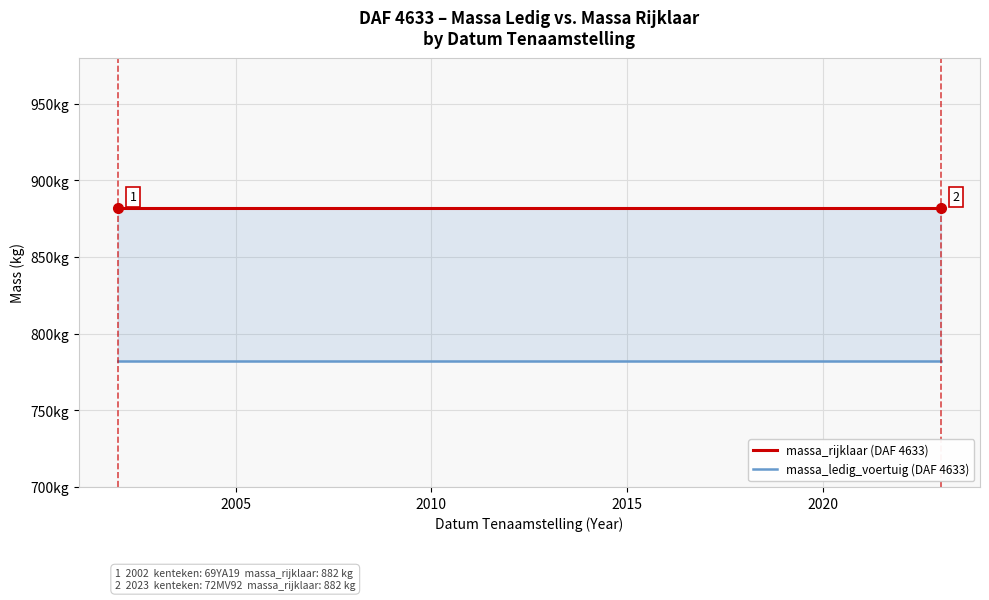

True or false: massa_ledig_voertuig (DAF 4633) and massa_rijklaar (DAF 4633) cross at least once.

False